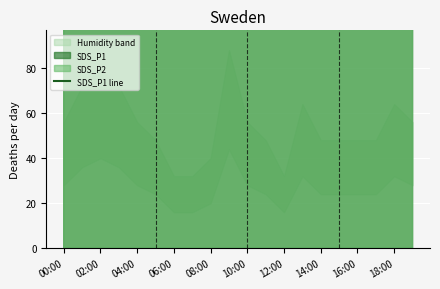

How many points are higher than both their immediate neighbors (excluding endpoints)?

5